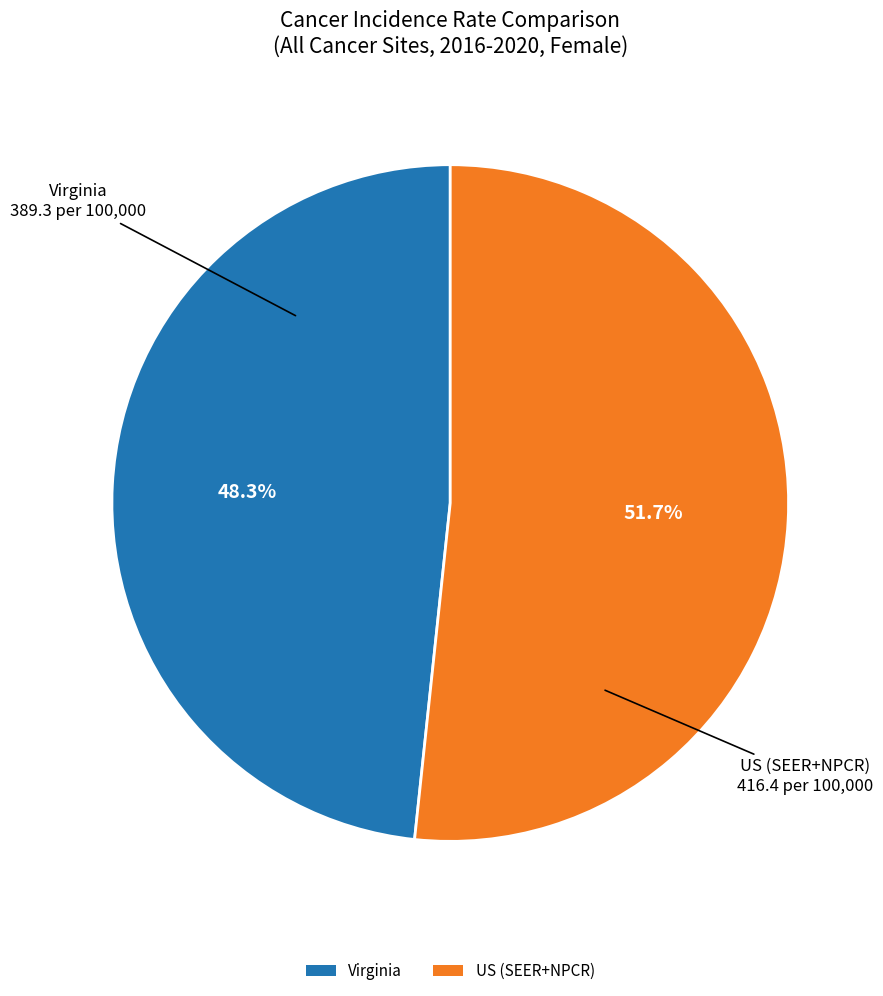

The Virginia slice represents 48% of the pie. True or false?

True